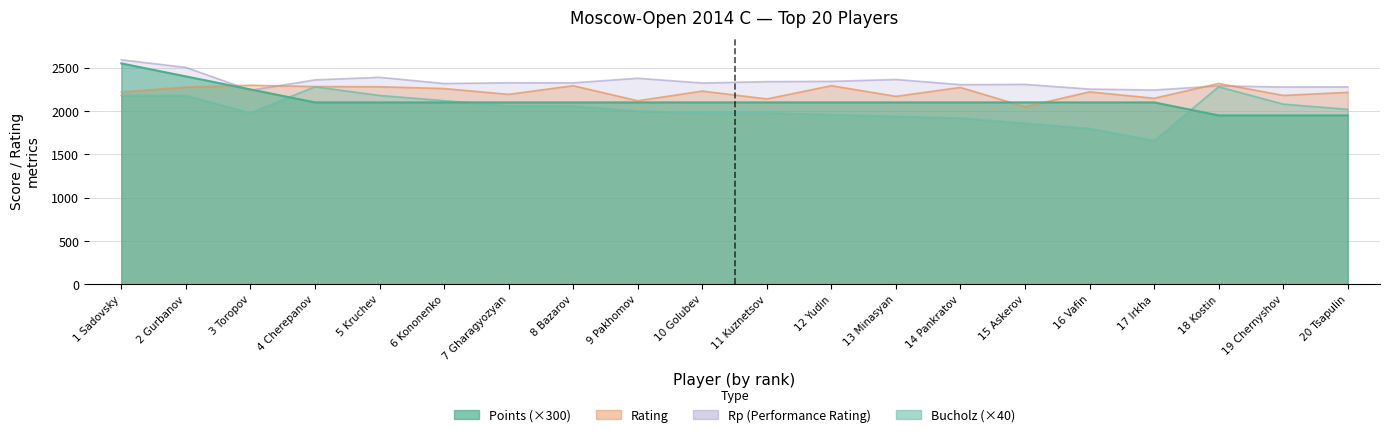

What are all the series names shown in the legend?

Points, Rating, Rp, Bucholz